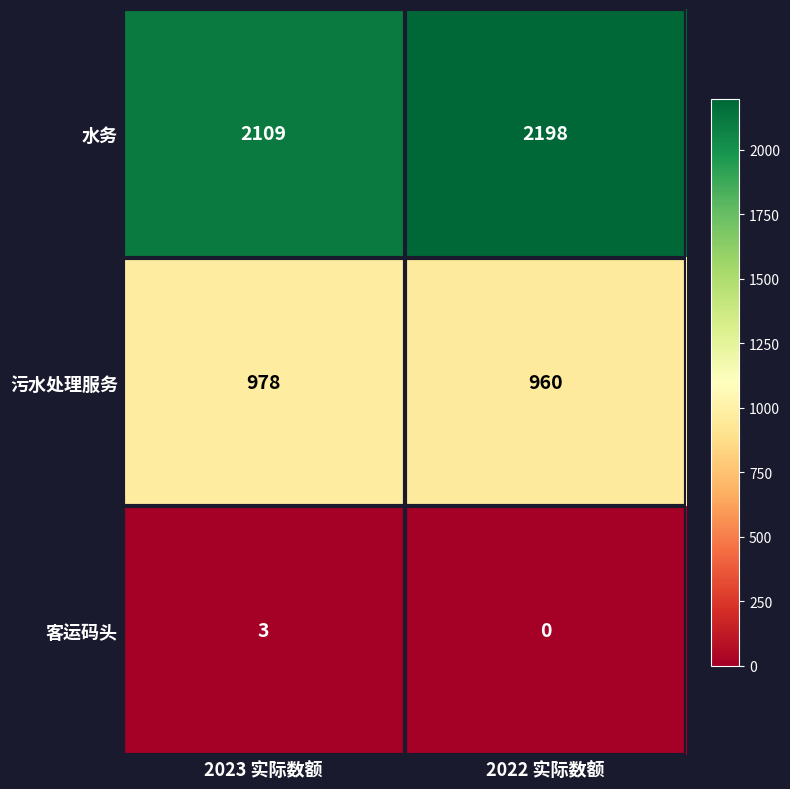

What is the maximum value shown in the chart?

2198